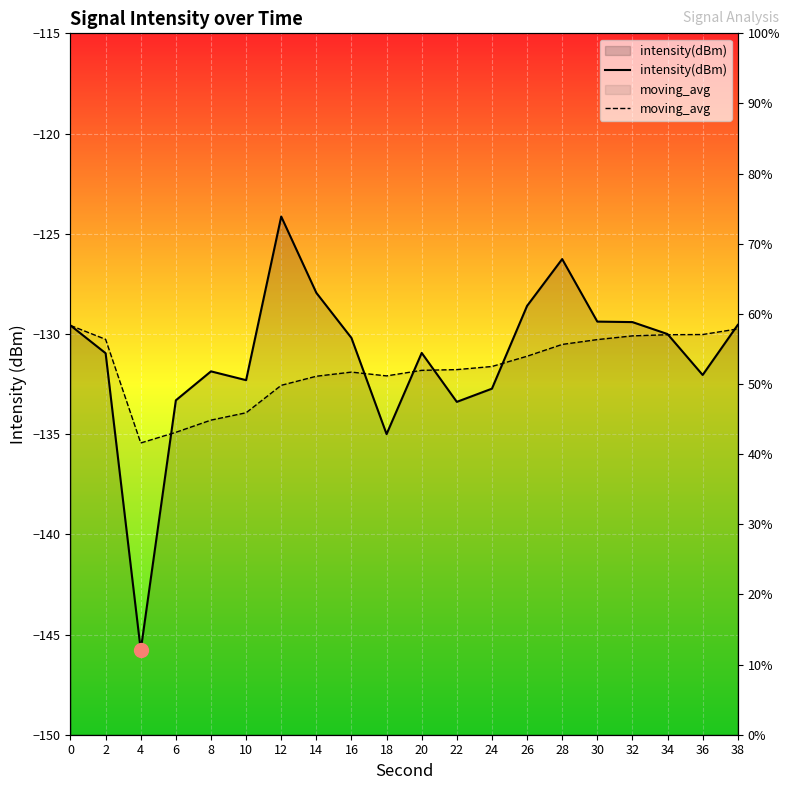

What value does the moving_avg series have at 22?

-131.8